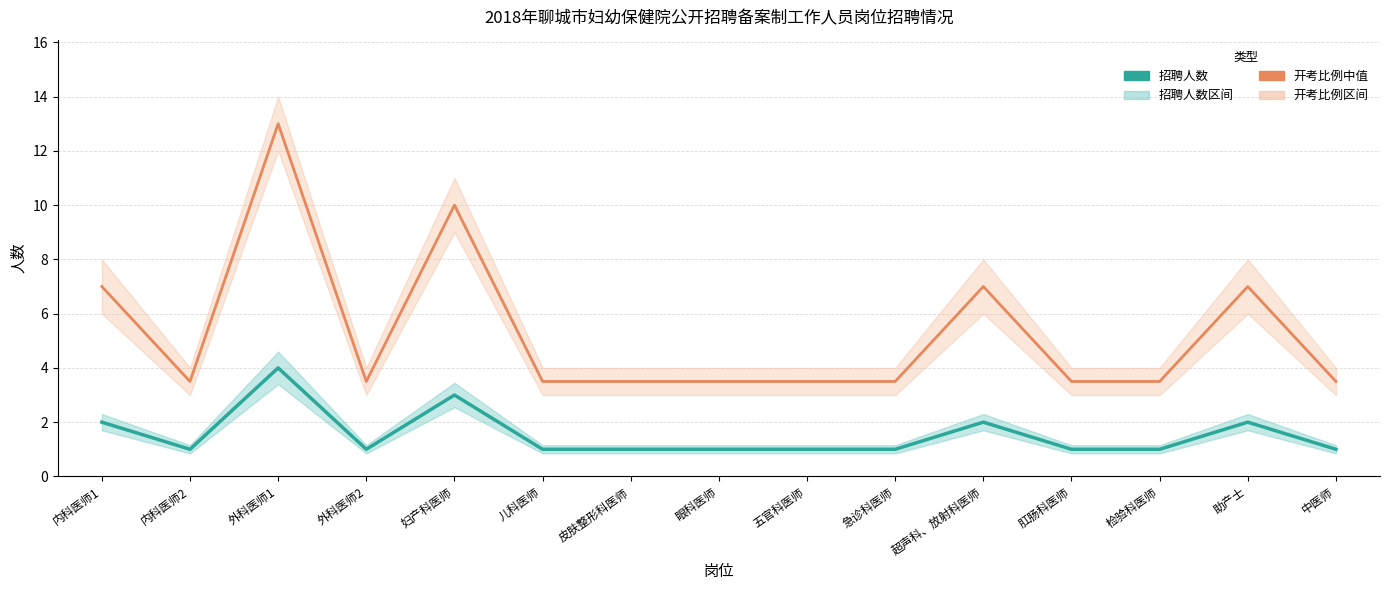

Rank the series by their average value, from highest to lowest.

开考比例中值, 招聘人数